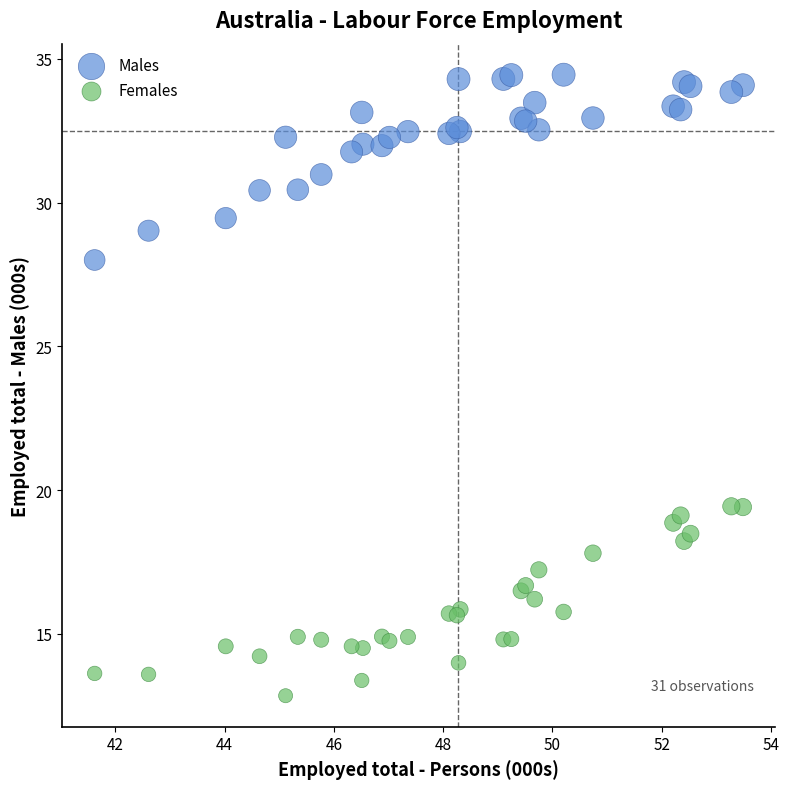

Which series contains the lowest Y value?

Females